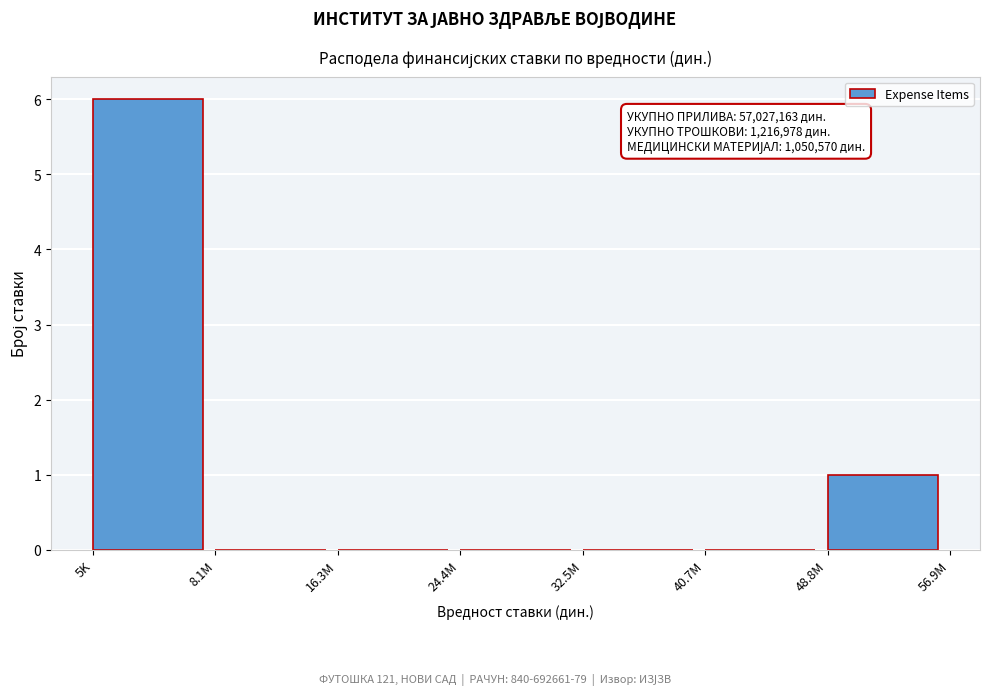

Reading right to left, list all the values displayed in this chart.

48.8M=1	40.7M=0	32.5M=0	24.4M=0	16.3M=0	8.1M=0	5K=6